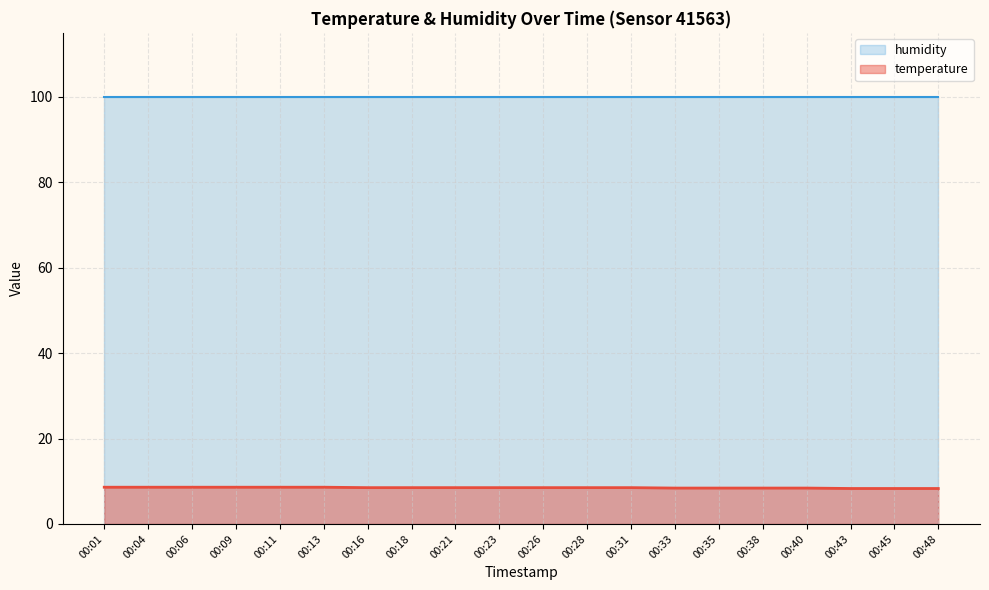

List the labels in order of value, largest first.

00:01, 00:04, 00:06, 00:09, 00:11, 00:13, 00:16, 00:18, 00:21, 00:23, 00:26, 00:28, 00:31, 00:33, 00:35, 00:38, 00:40, 00:43, 00:45, 00:48